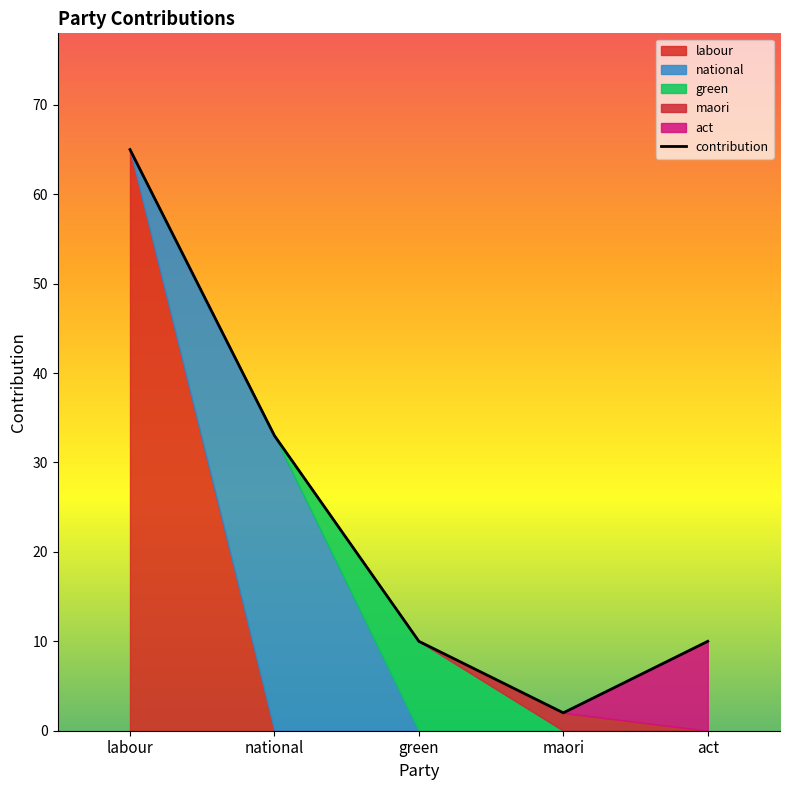

Reading left to right, list all the values displayed in this chart.

labour: labour=65	national=0	green=0	maori=0	act=0
national: labour=0	national=33	green=0	maori=0	act=0
green: labour=0	national=0	green=10	maori=0	act=0
maori: labour=0	national=0	green=0	maori=2	act=0
act: labour=0	national=0	green=0	maori=0	act=10